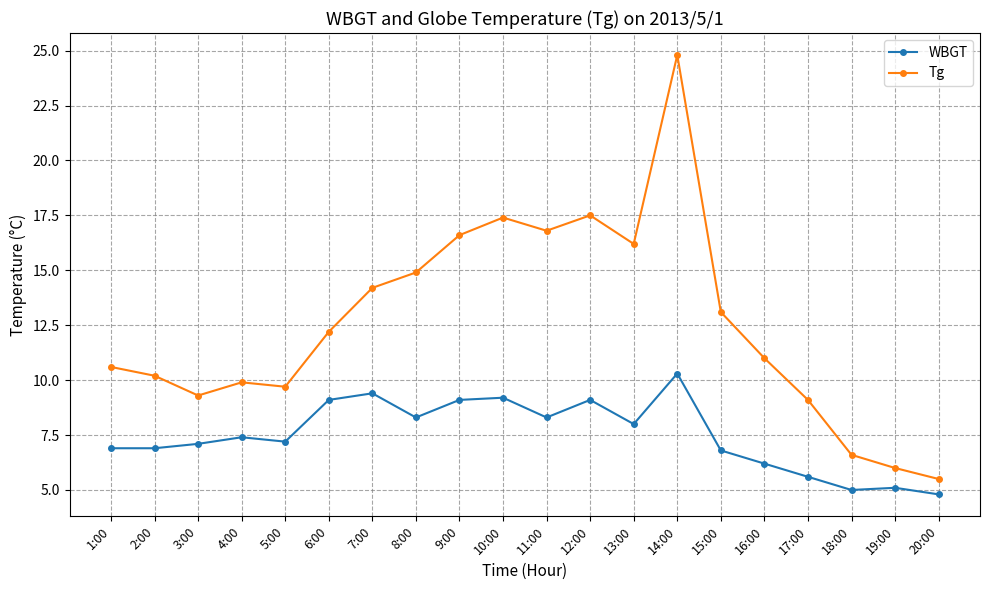

The WBGT series shows 15.3 at 9:00. True or false?

False